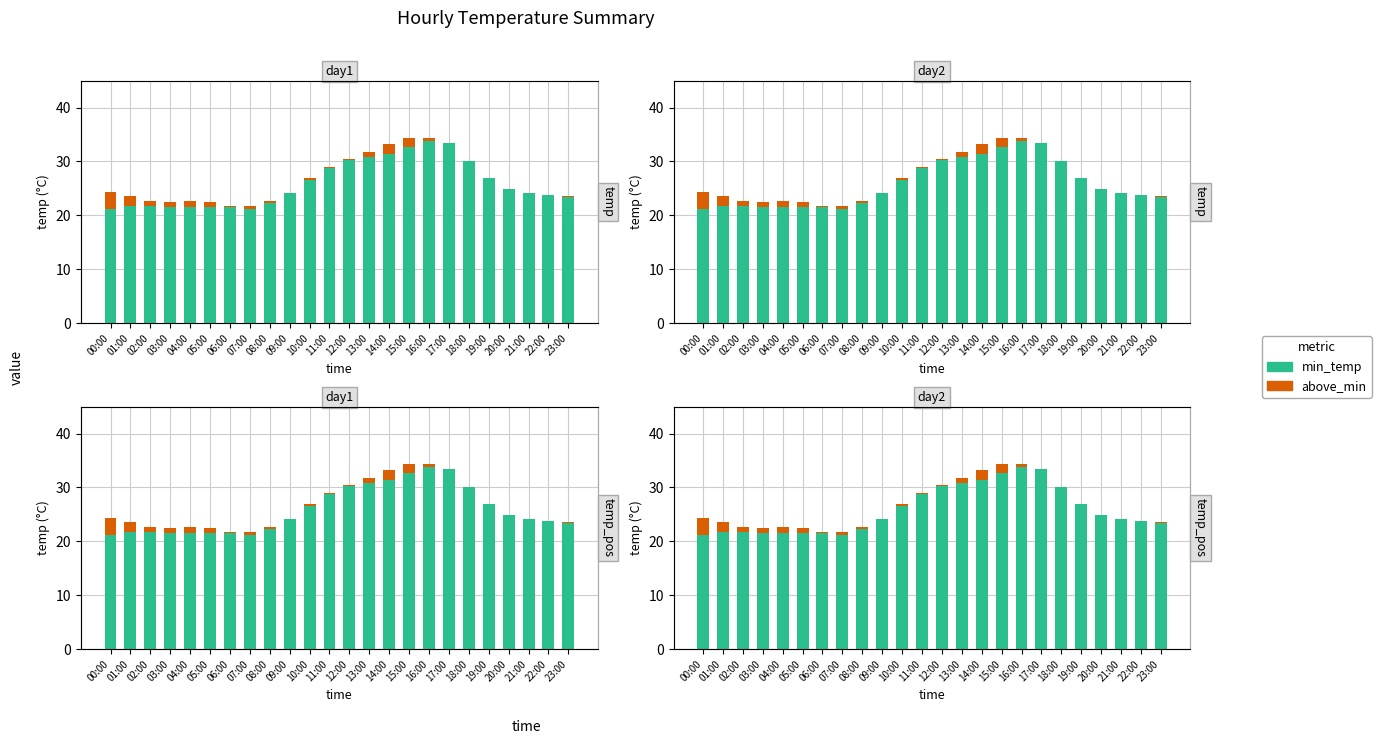

What is the maximum value for above_min?

3.1